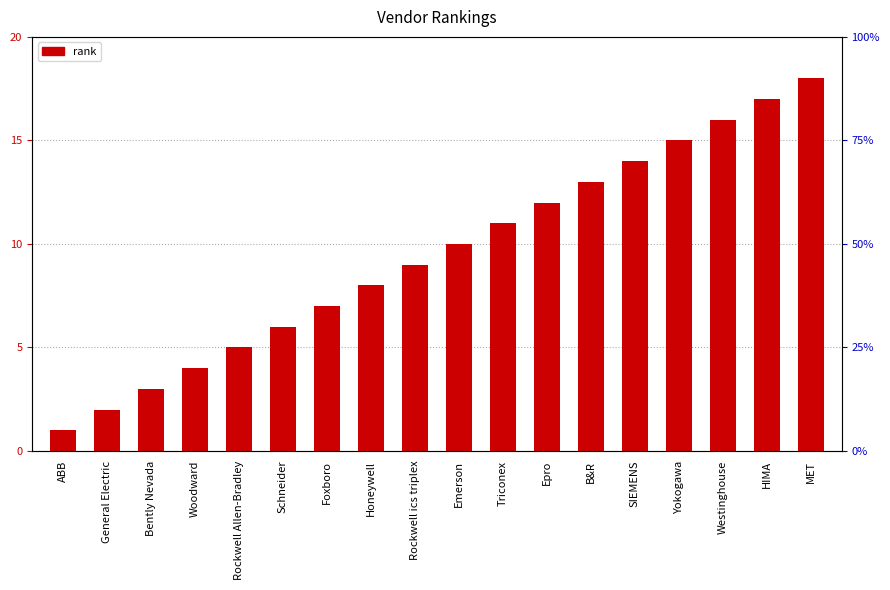

What is the greatest value displayed?

18